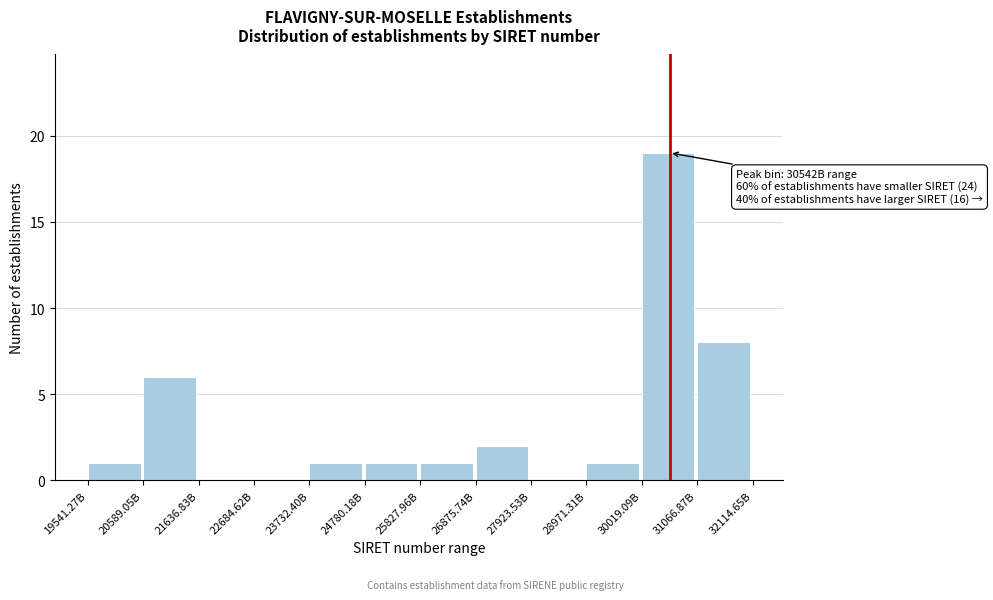

Reading left to right, transcribe all the data shown in this chart.

19541.27B=1	20589.05B=6	21636.83B=0	22684.62B=0	23732.40B=1	24780.18B=1	25827.96B=1	26875.74B=2	27923.53B=0	28971.31B=1	30019.09B=19	31066.87B=8